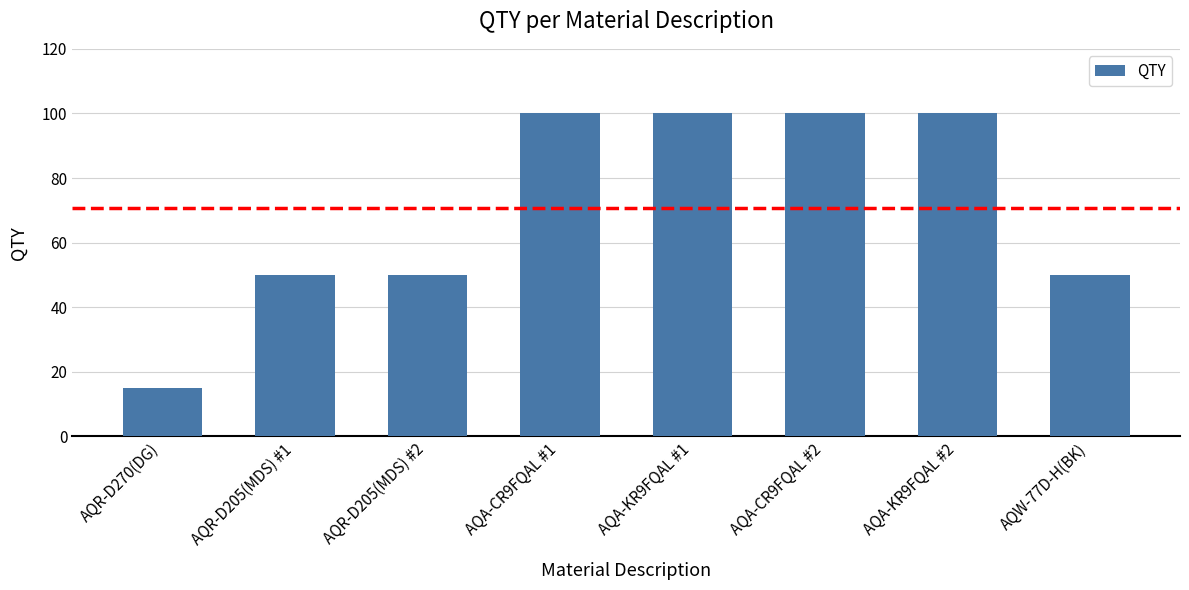

Is it true that the value at AQW-77D-H(BK) is 83?

False